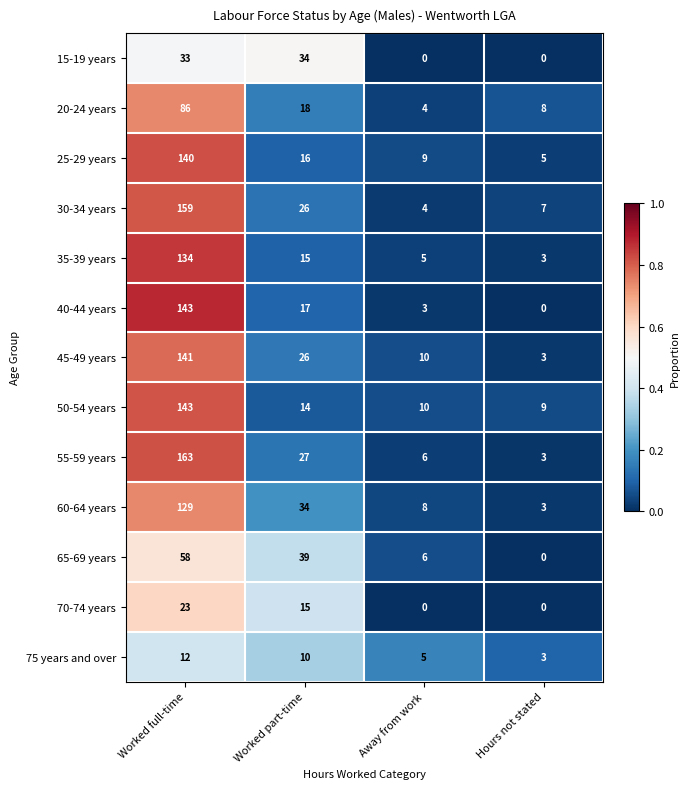

How many data points does each series have?

4